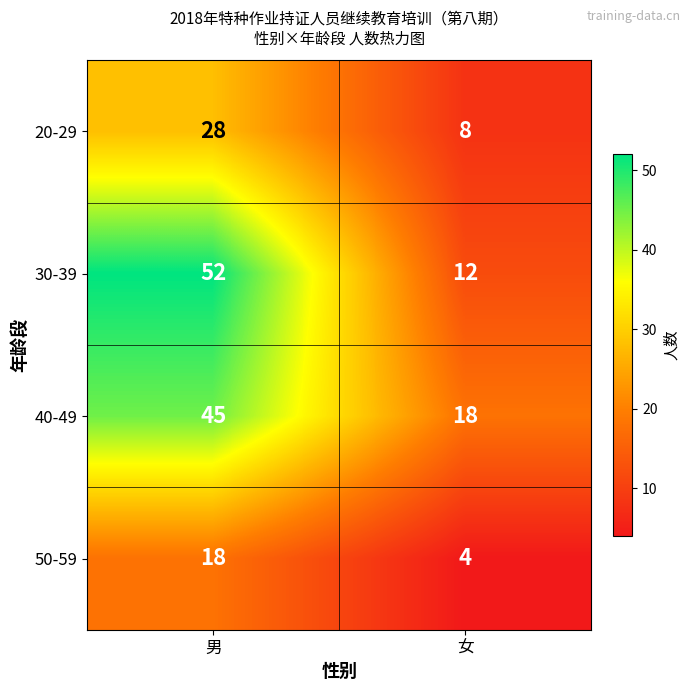

How many data points does each series have?

2